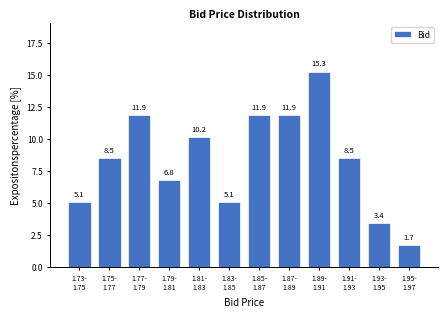

Reading left to right, list all the values displayed in this chart.

5.1	8.5	11.9	6.8	10.2	5.1	11.9	11.9	15.3	8.5	3.4	1.7